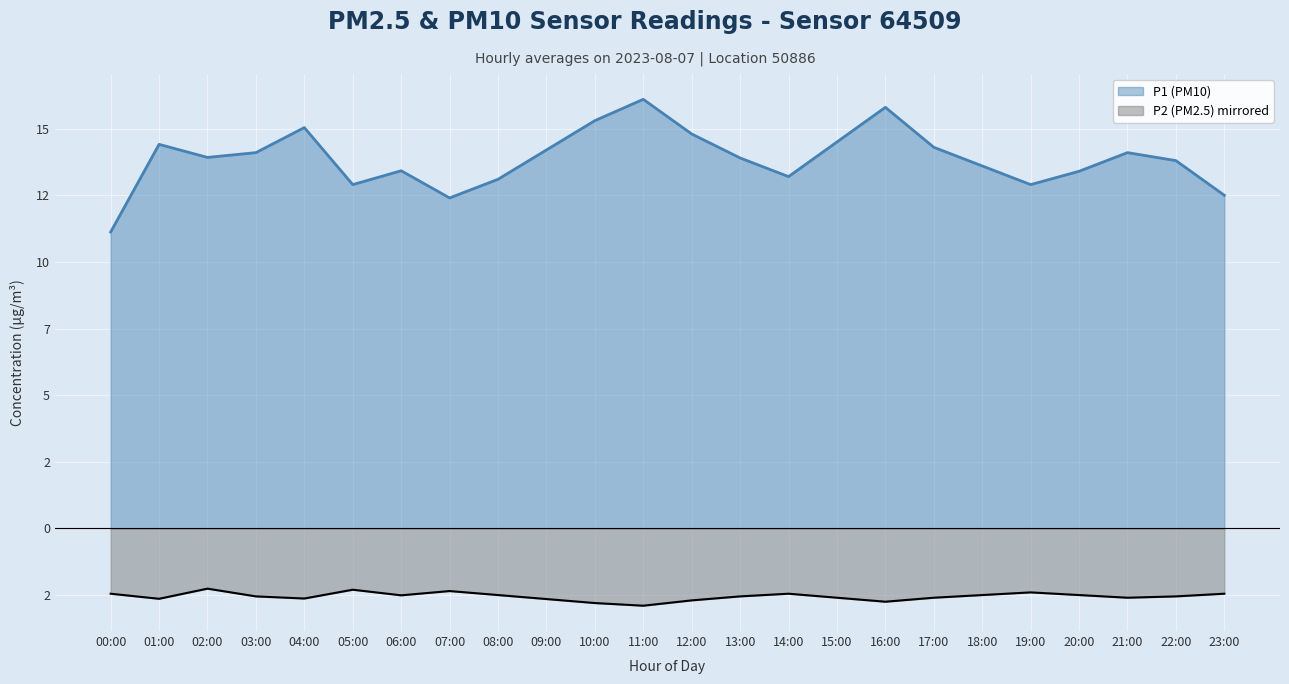

How many distinct data groups are displayed?

2